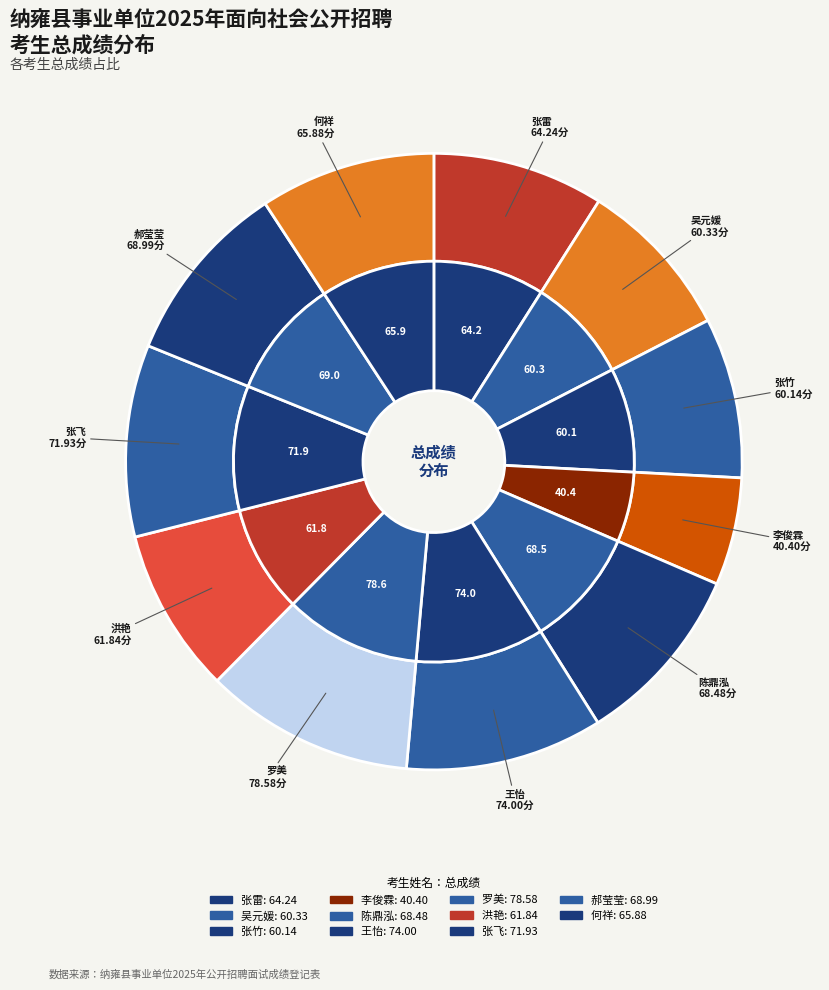

To the nearest percent, what percentage of the pie is 陈鼎泓?

10%